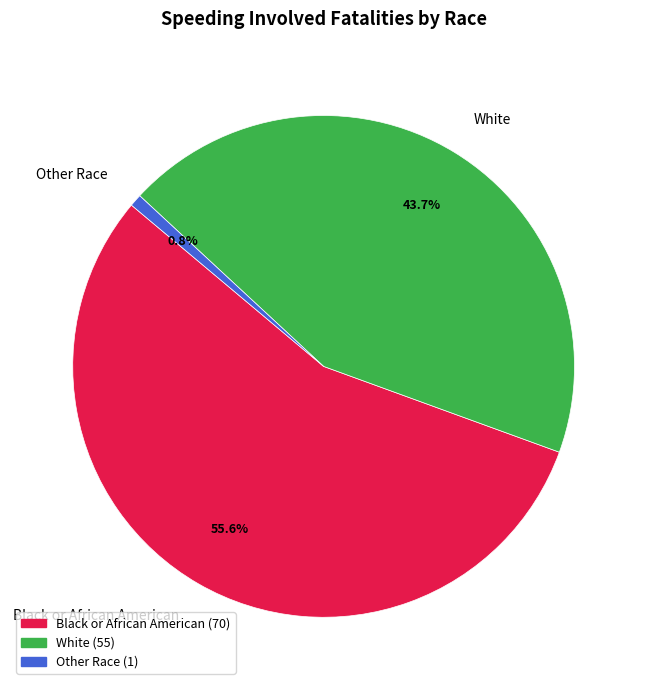

Which has a higher value, White or Black or African American?

Black or African American